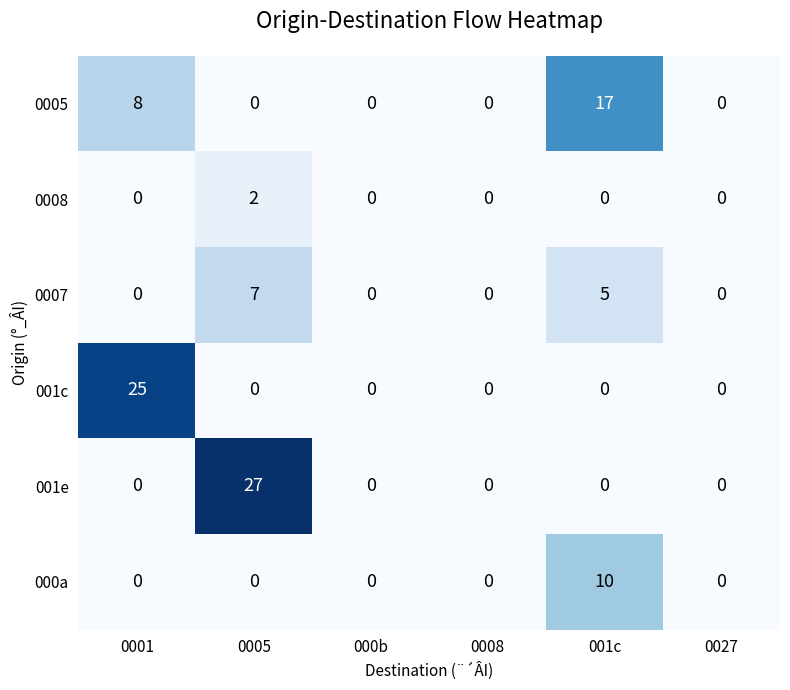

Count the 000a values in the range 0 to 1.

5